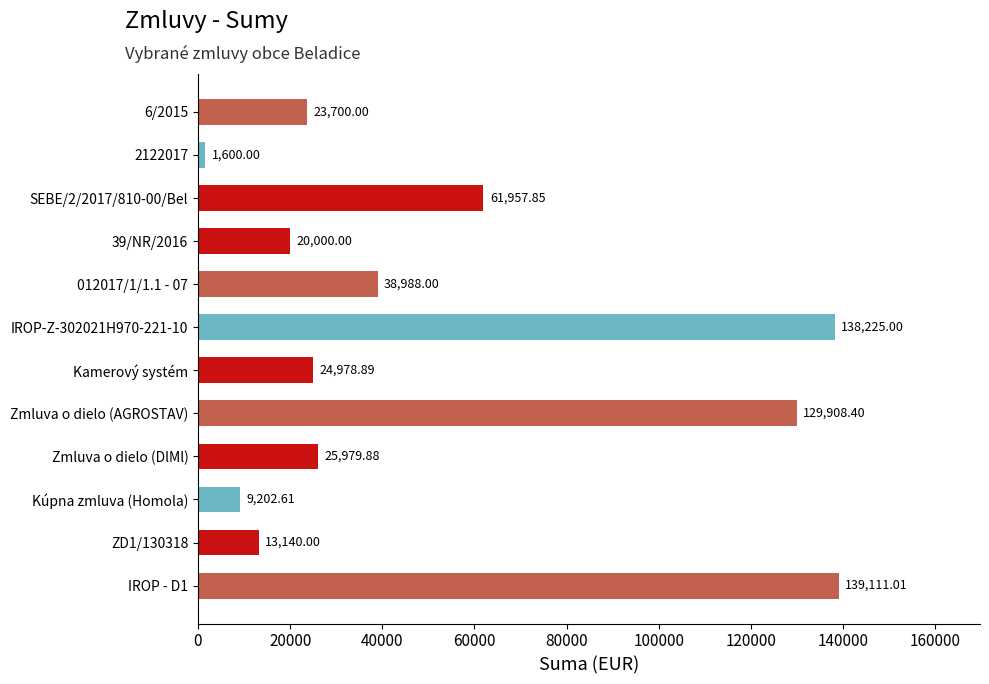

Rank the categories by value from lowest to highest.

2122017, Kúpna zmluva (Homola), ZD1/130318, 39/NR/2016, 6/2015, Kamerový systém, Zmluva o dielo (DlMl), 012017/1/1.1 - 07, SEBE/2/2017/810-00/Bel, Zmluva o dielo (AGROSTAV), IROP-Z-302021H970-221-10, IROP - D1